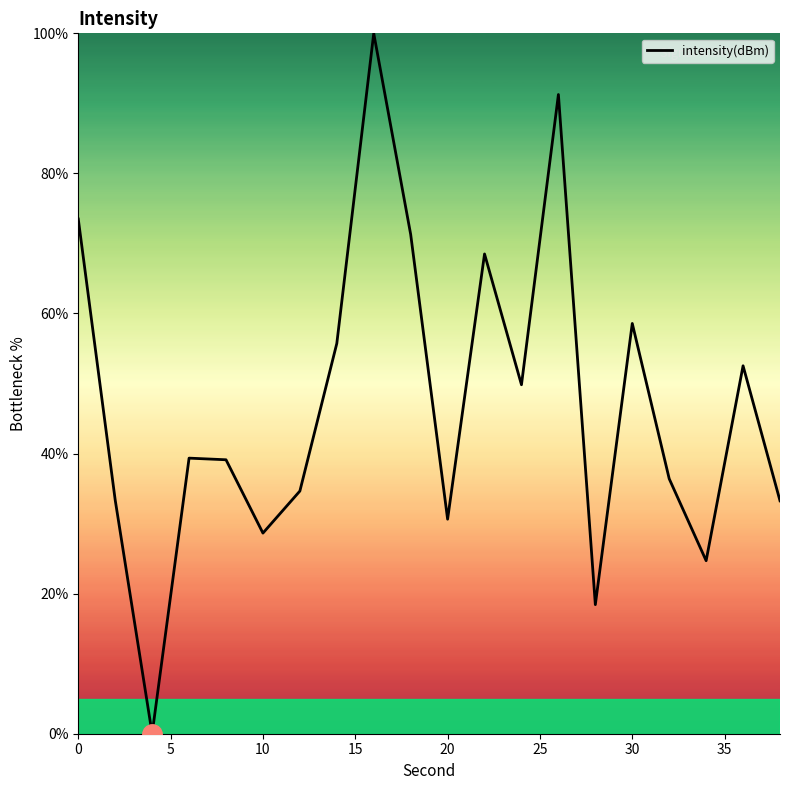

What is the difference between the maximum and minimum values?

100.0